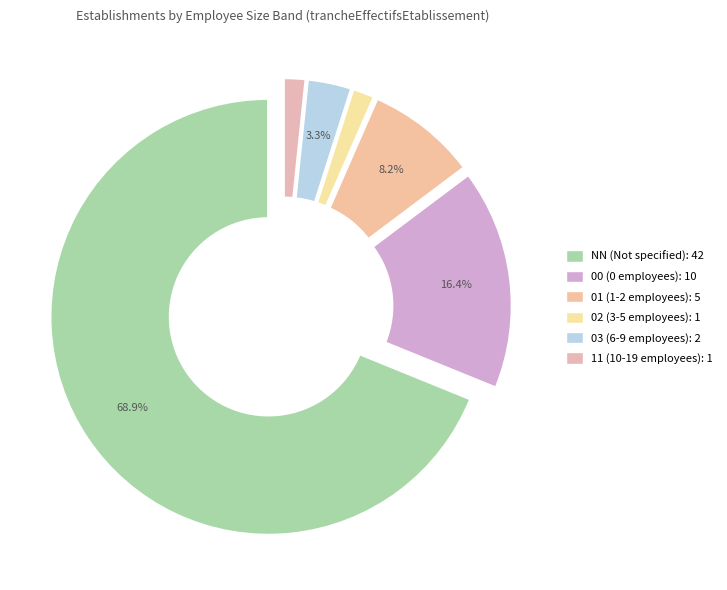

Rank the categories by value from highest to lowest.

NN, 00, 01, 03, 02, 11